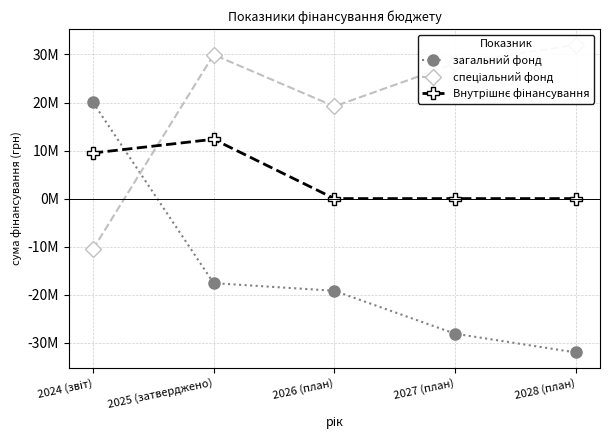

Which series has the largest range (max minus min)?

загальний фонд